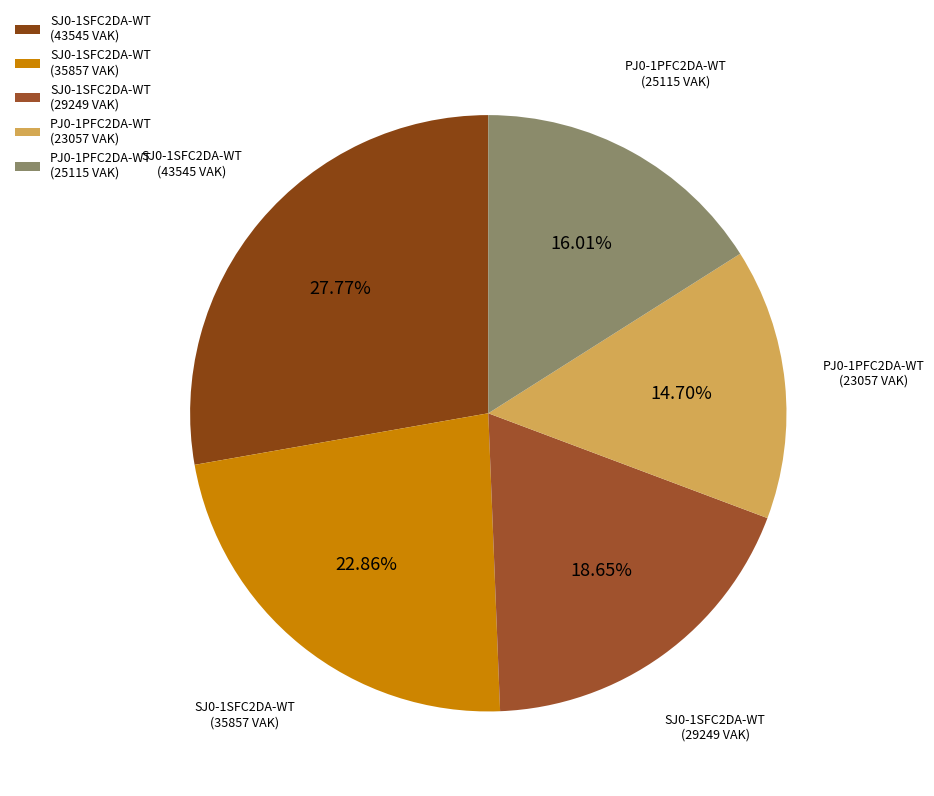

Do PJ0-1PFC2DA-WT (23057 VAK) and SJ0-1SFC2DA-WT (35857 VAK) together represent more than half of the pie?

No